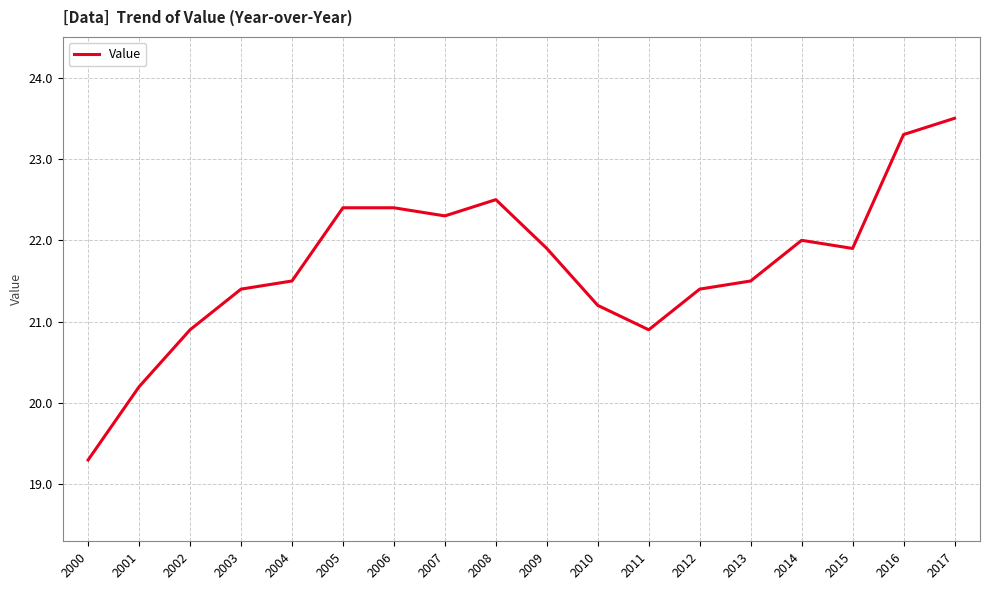

Does the chart display data point markers on the line(s)?

No